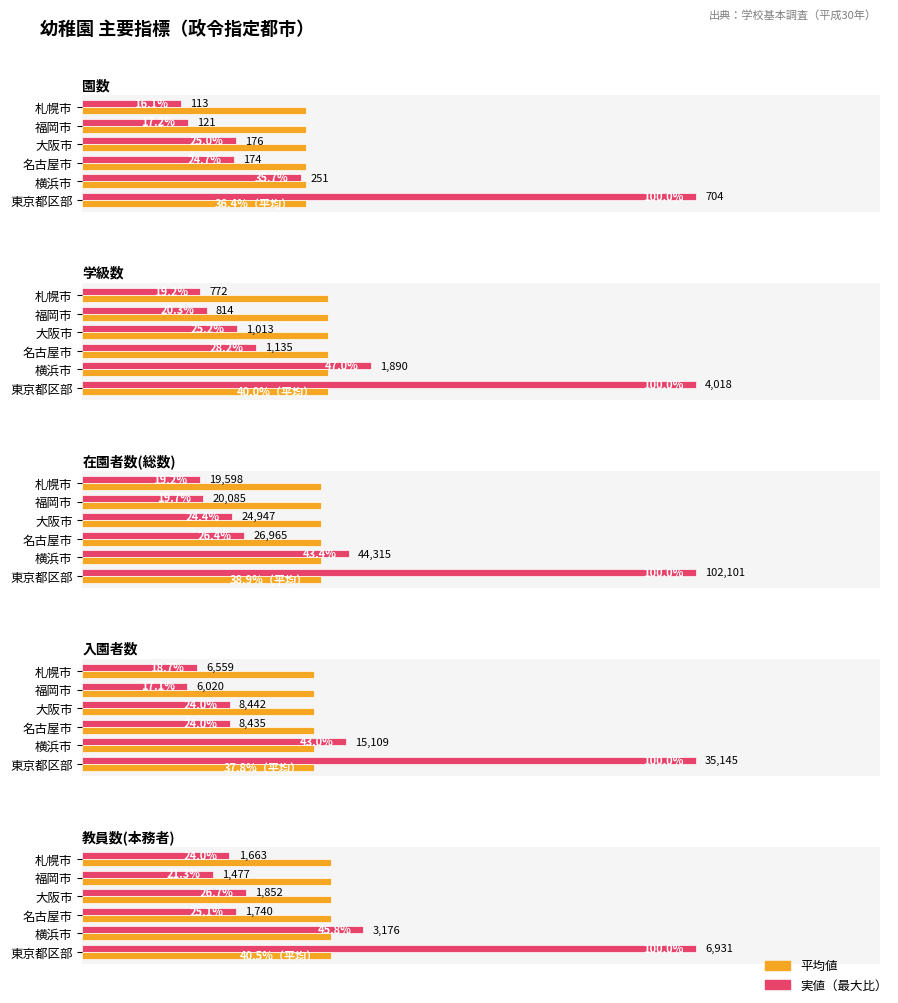

At 60, list the series in order from largest to smallest.

実値（最大比）, 平均値